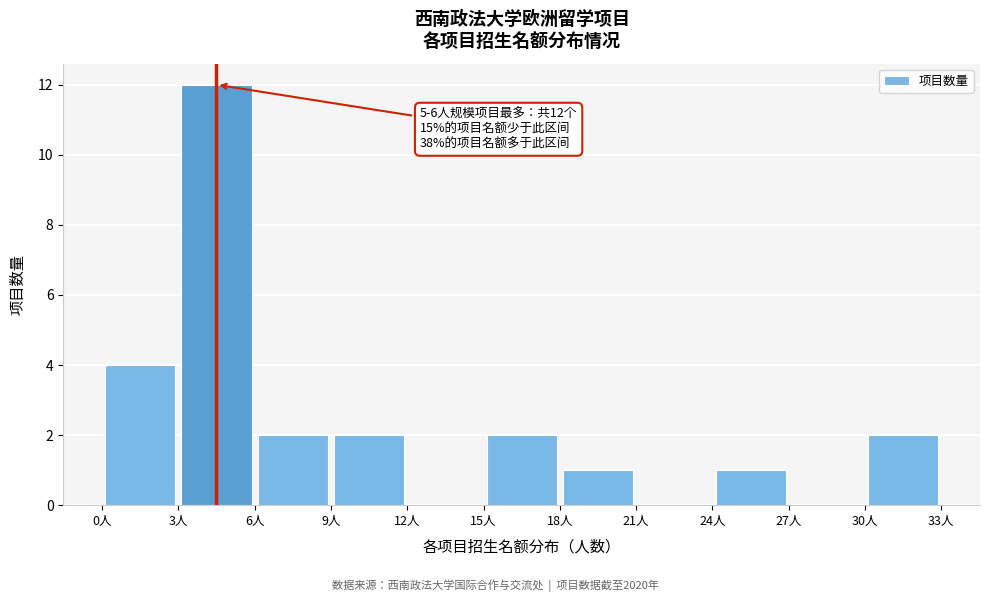

Over which range of the x-axis is the bar tallest?

3 to 6